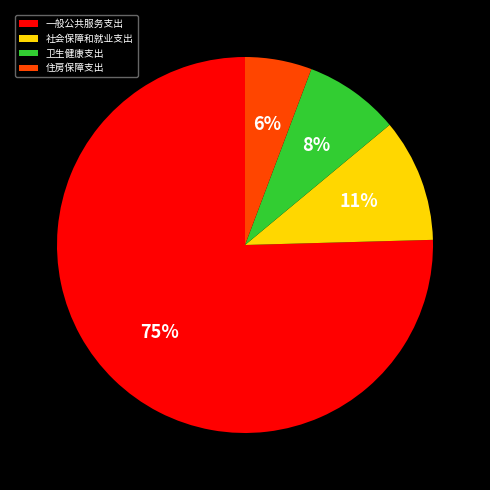

True or false: 一般公共服务支出 accounts for 75% of the total.

True